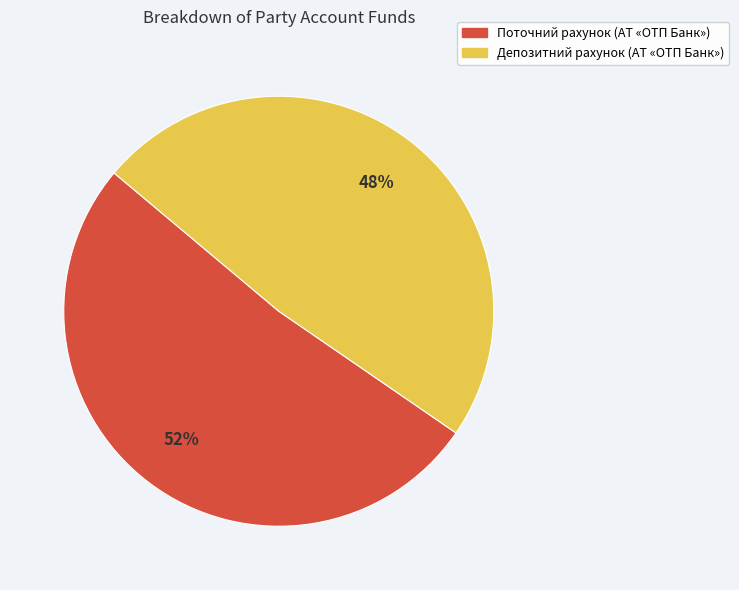

Is there any slice that represents more than half of the pie?

Yes